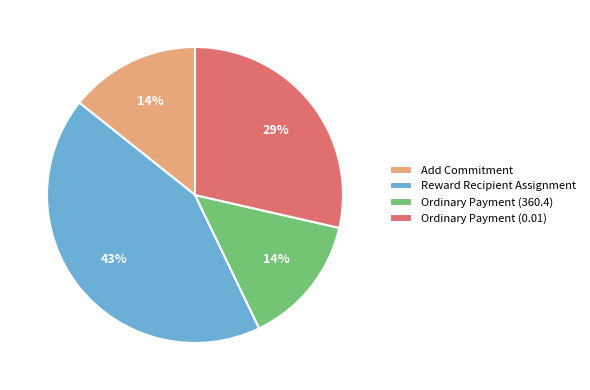

To the nearest percent, what percentage of the pie is Ordinary Payment (360.4)?

14%